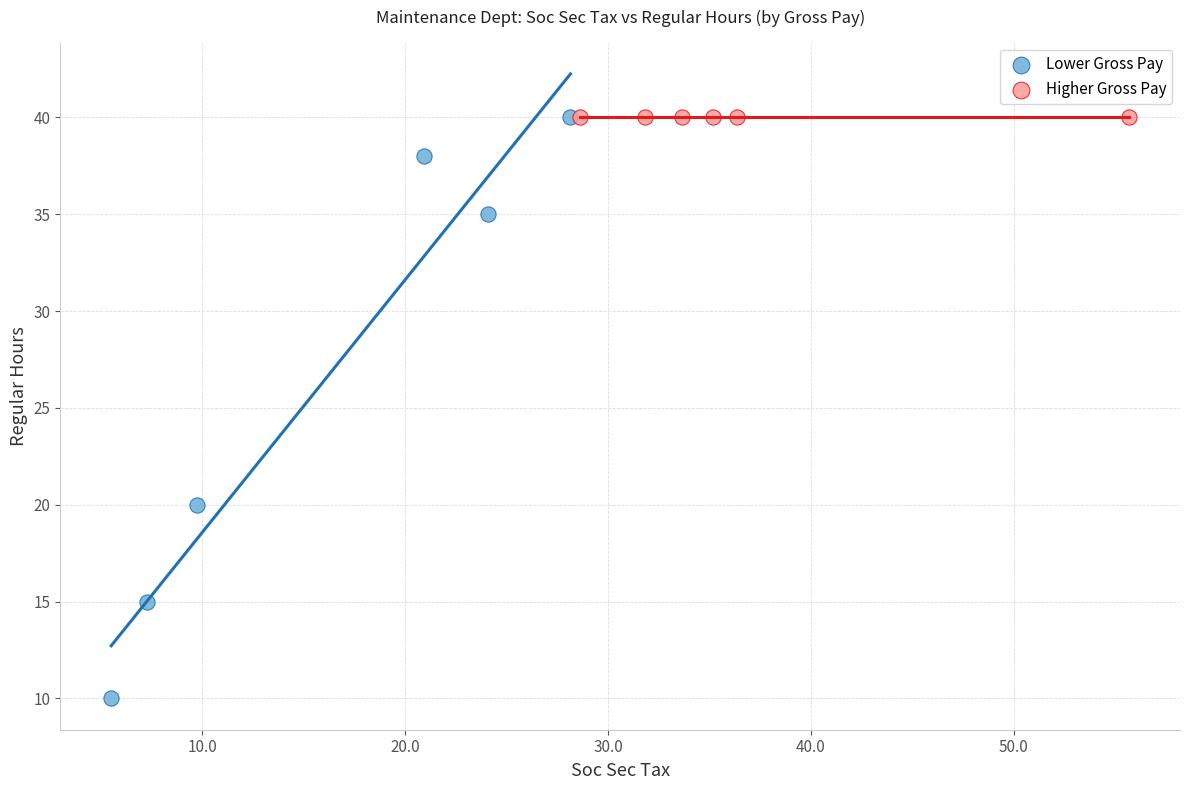

Which series contains the lowest Y value?

Lower Gross Pay